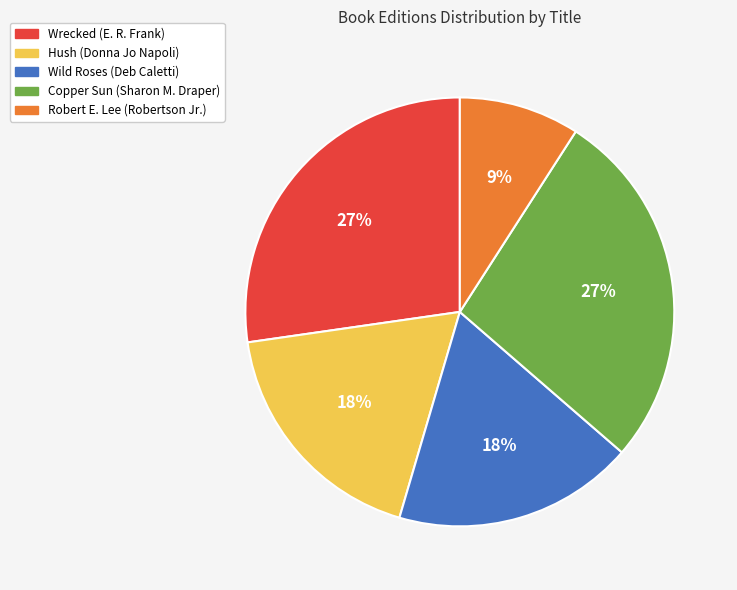

Which slice is the smallest?

Robert E. Lee (Robertson Jr.)